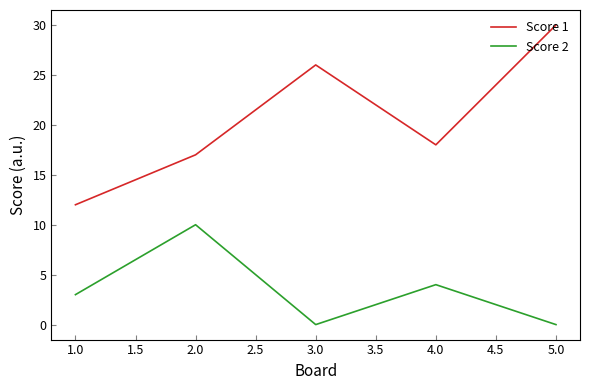

Where is the first local minimum for Score 1?

4.0